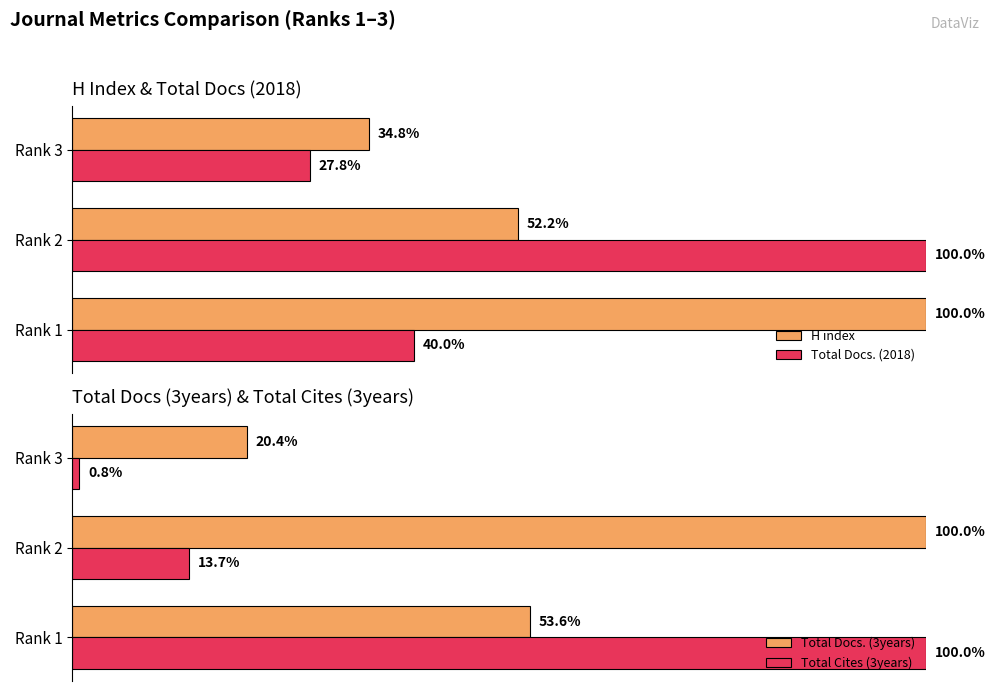

Between 2 and 1, which is larger?

1